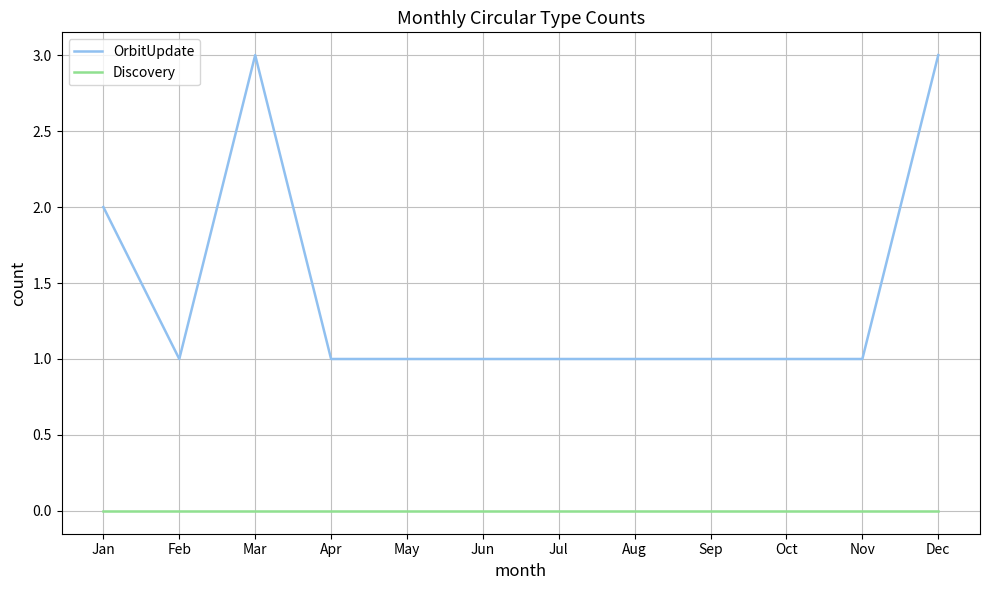

True or false: Discovery has a value of 0 at Sep.

True